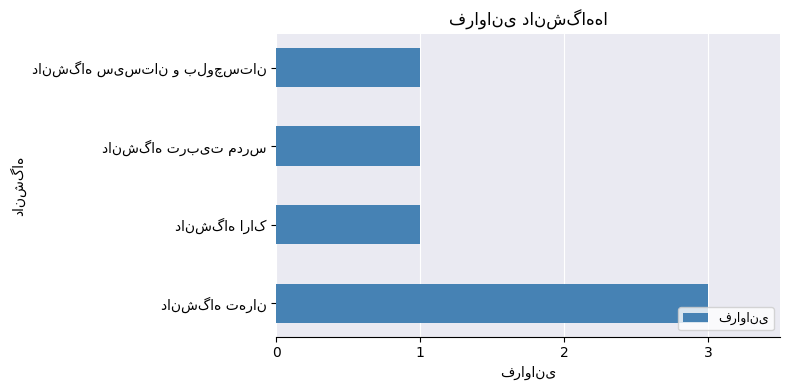

What is the sum of all values?

6